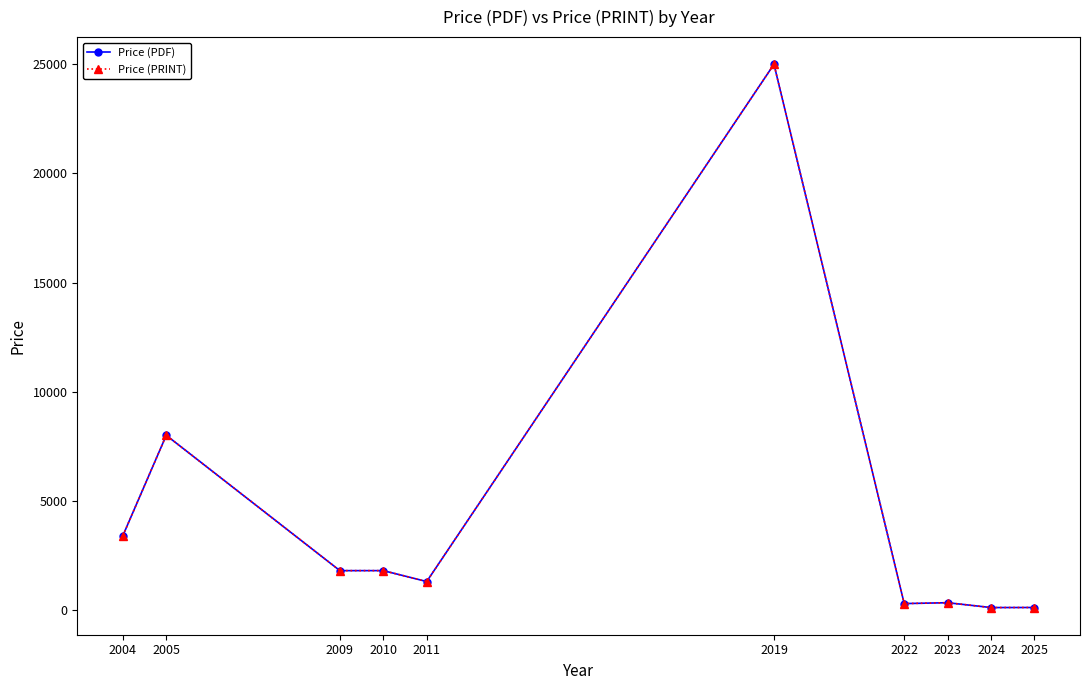

Does the chart have visible grid lines?

No